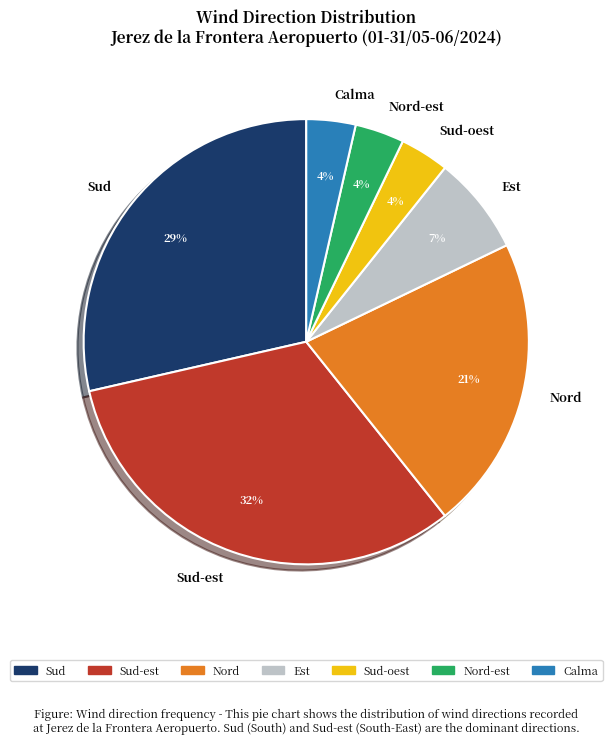

What is the ratio of the value at Sud-oest to the value at Calma?

1.0